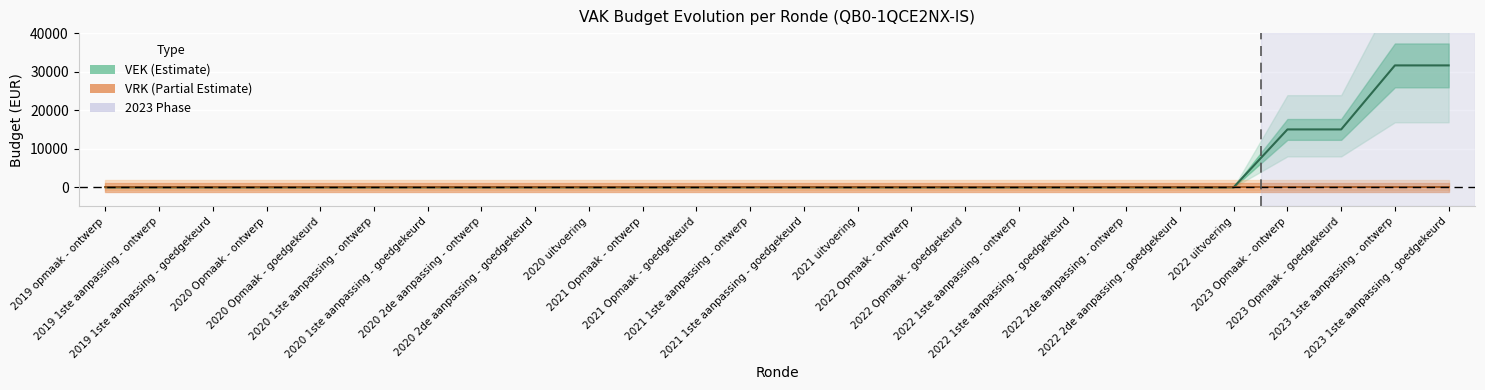

Which category has the lowest value across all series?

2019 opmaak - ontwerp